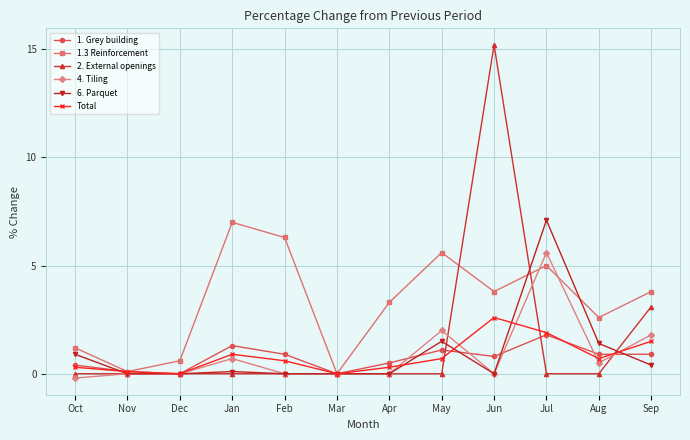

How many lines are shown in the chart?

6